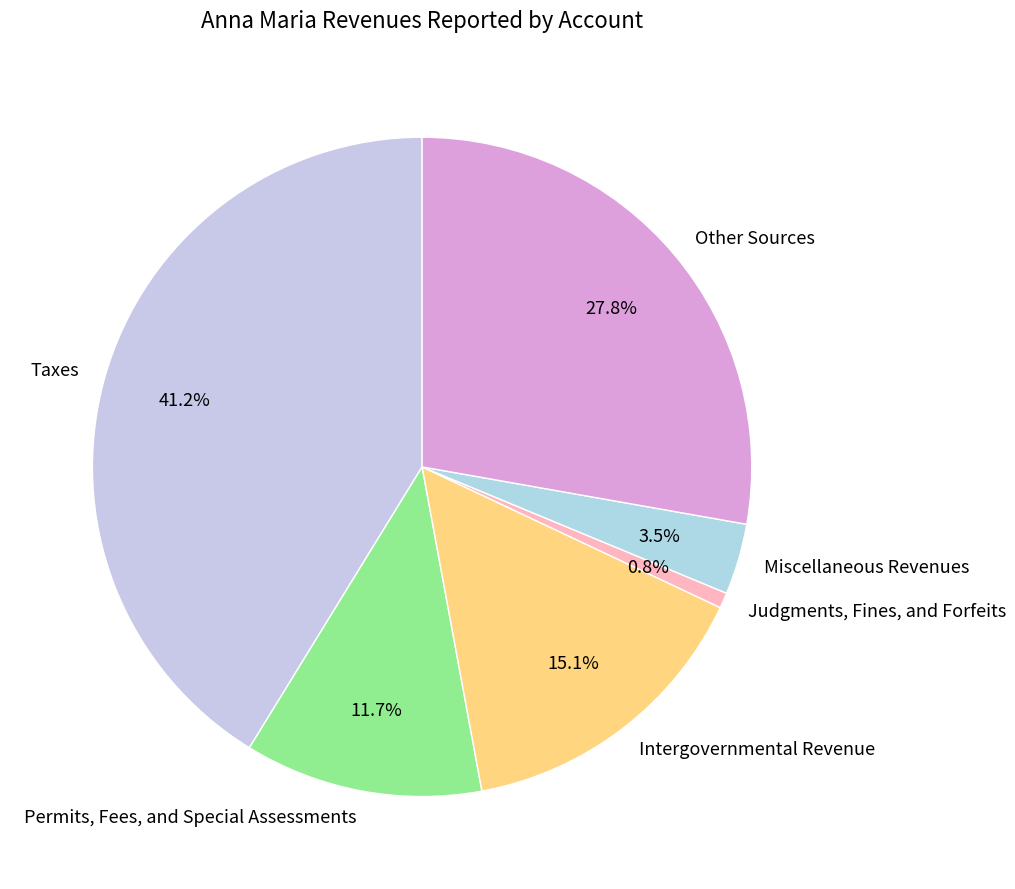

To the nearest percent, what percentage of the pie is Taxes?

41%